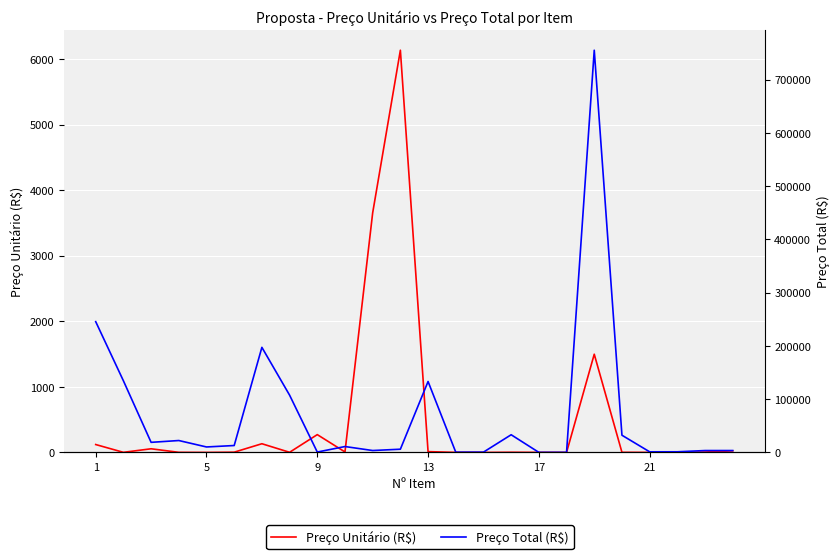

What is the minimum value shown in the chart?

0.6